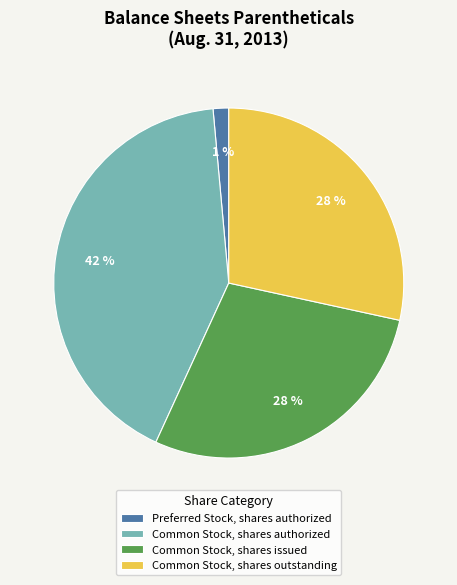

To the nearest percent, what is the combined percentage of Common Stock, shares authorized and Preferred Stock, shares authorized?

43%